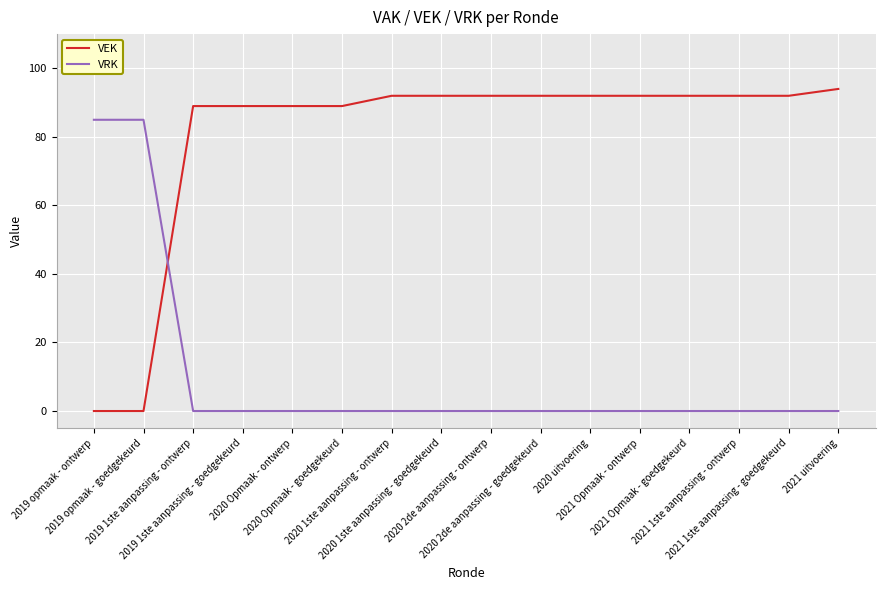

List the series in order of their overall mean, highest first.

VEK, VRK